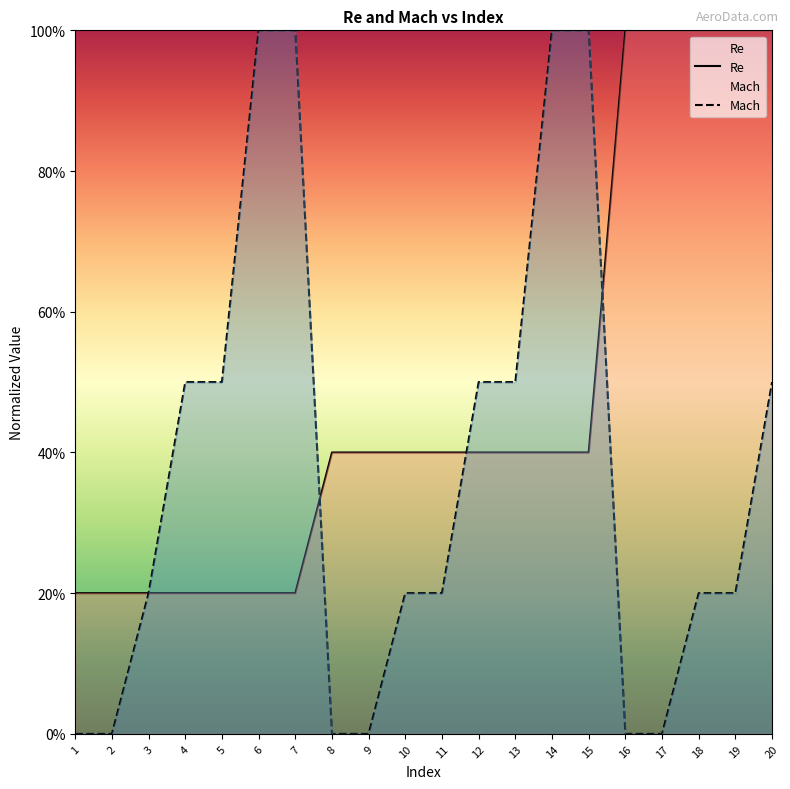

Which series has the largest total across all categories?

Re